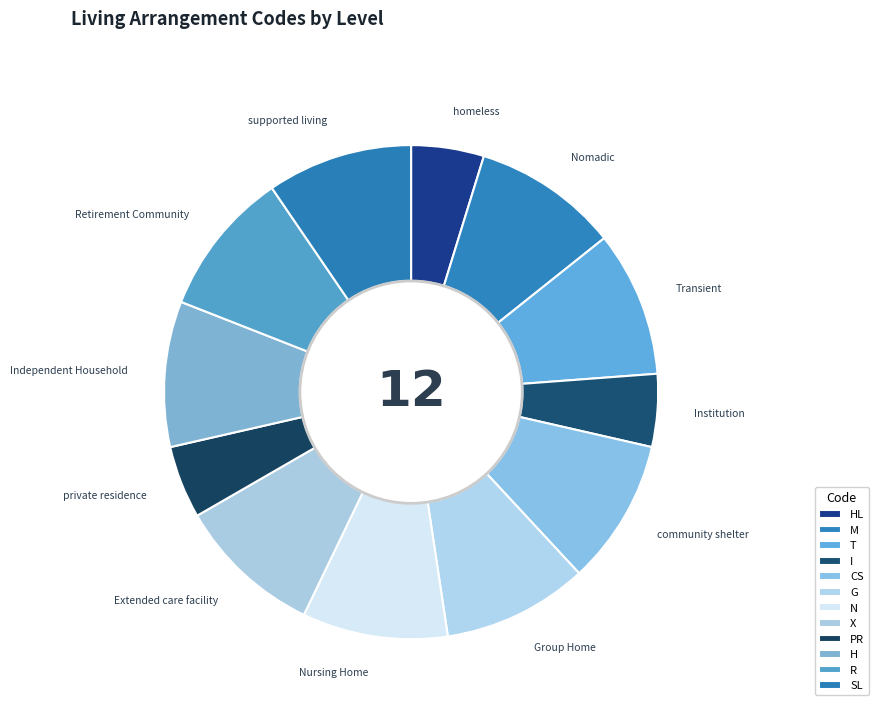

How many segments does this pie chart have?

12